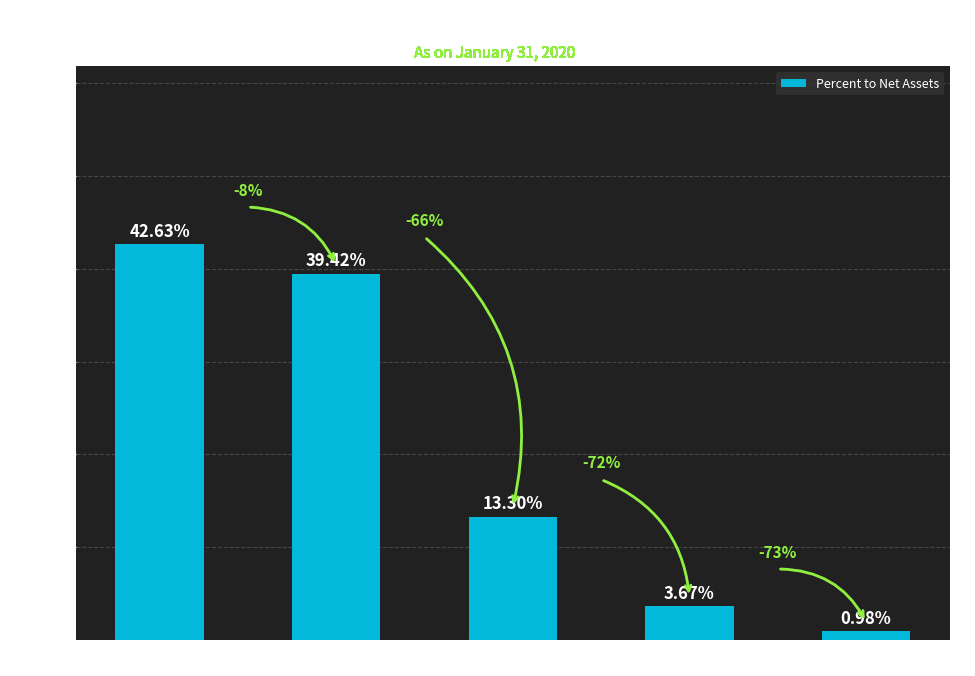

What is the sum of all values?

1.0